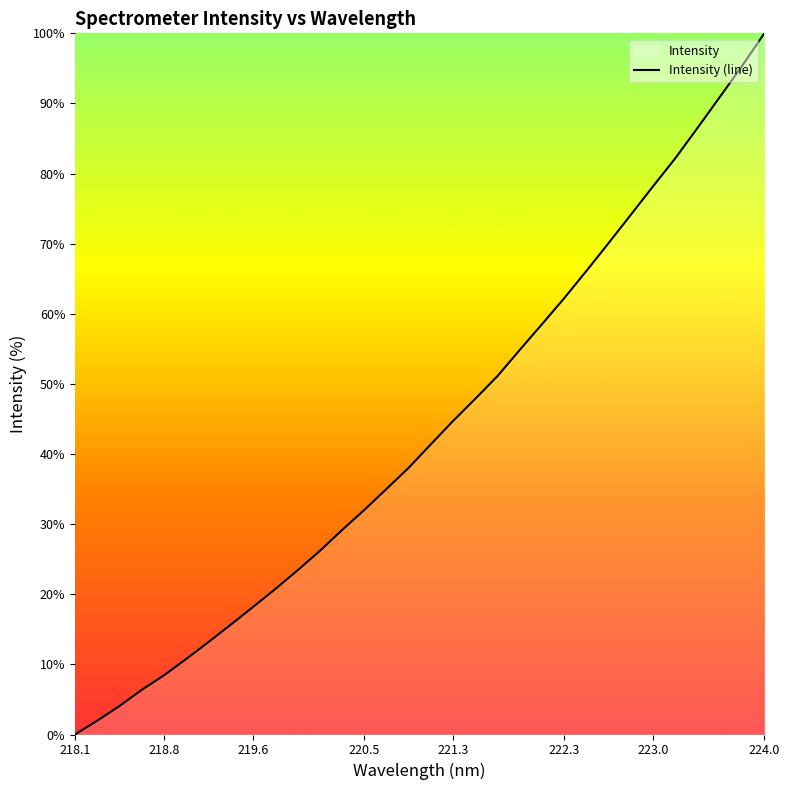

The value at 222.3 is 43.4. True or false?

False